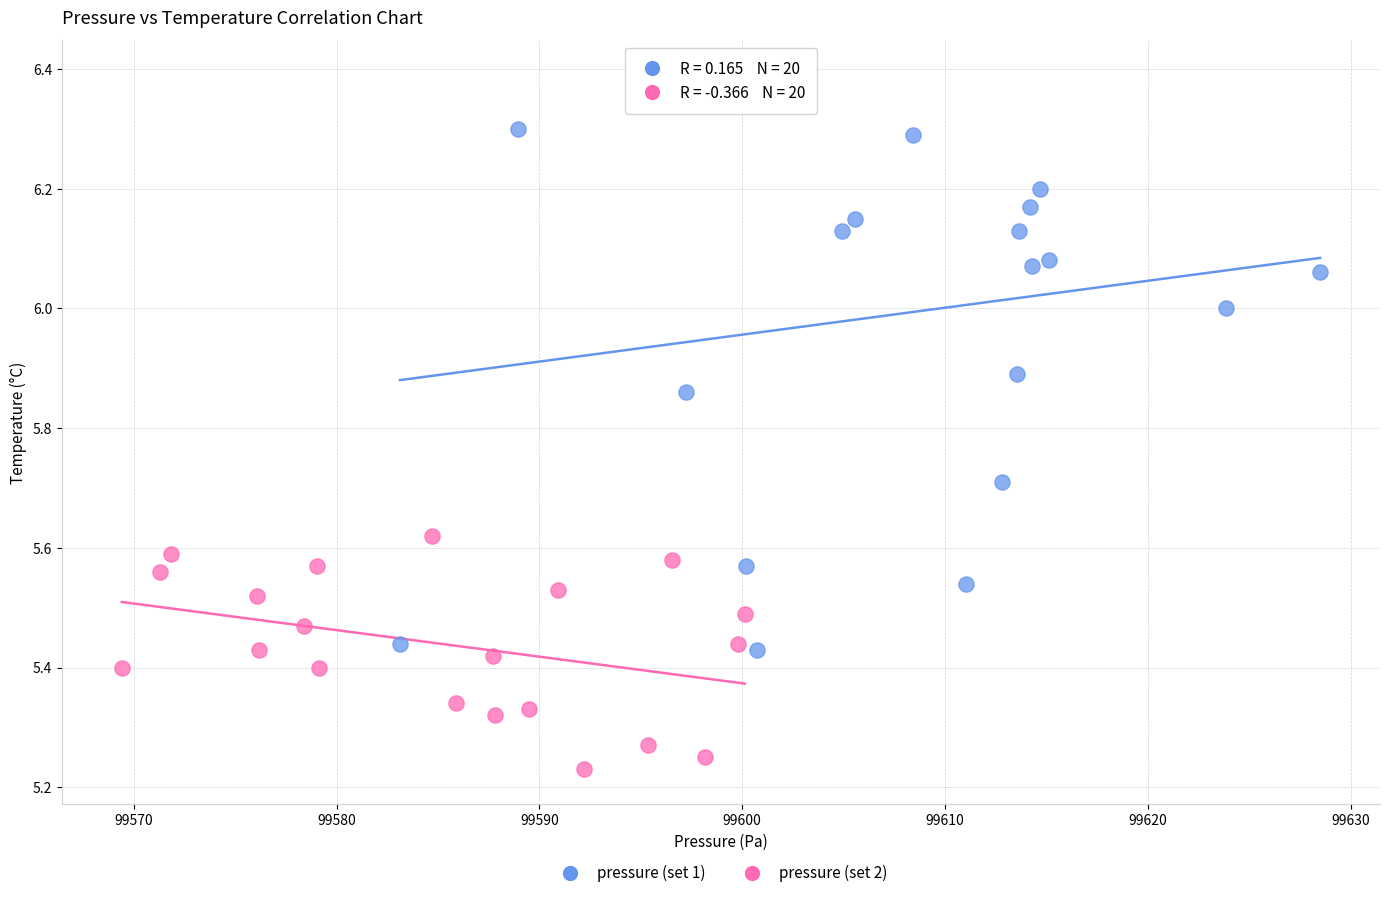

Which series has the largest Y range (max minus min)?

pressure (set 1)